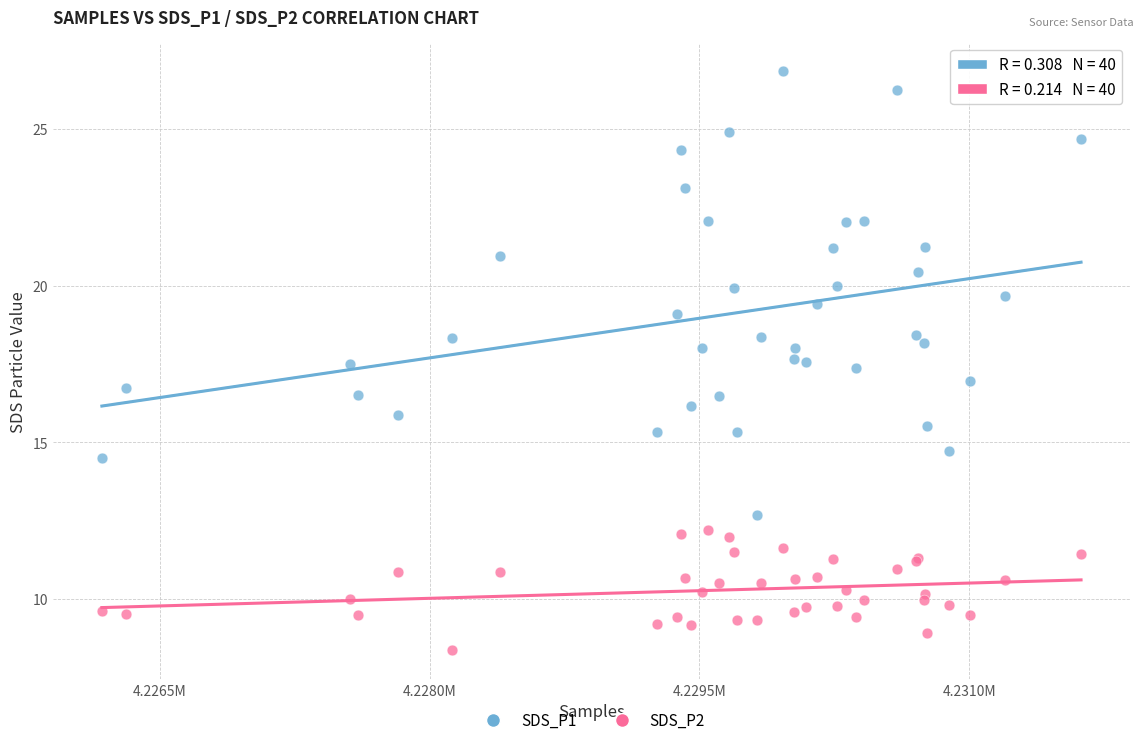

Which series contains the lowest Y value?

SDS_P2